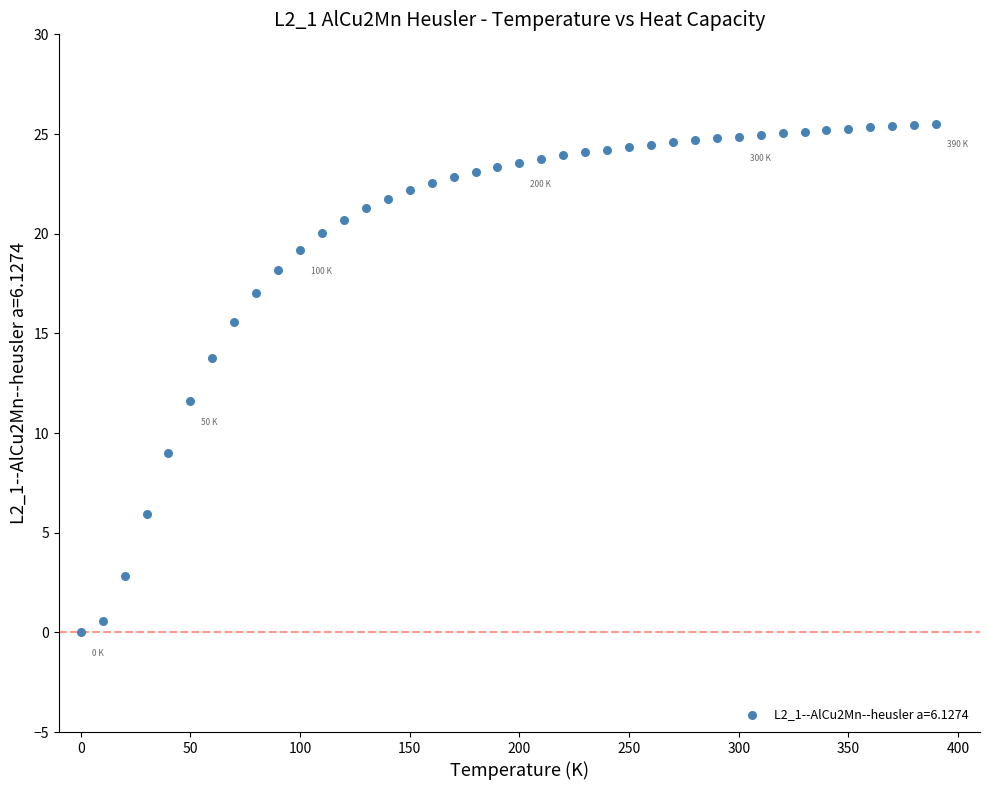

What Y value in the scatter plot is closest to 12?

11.6